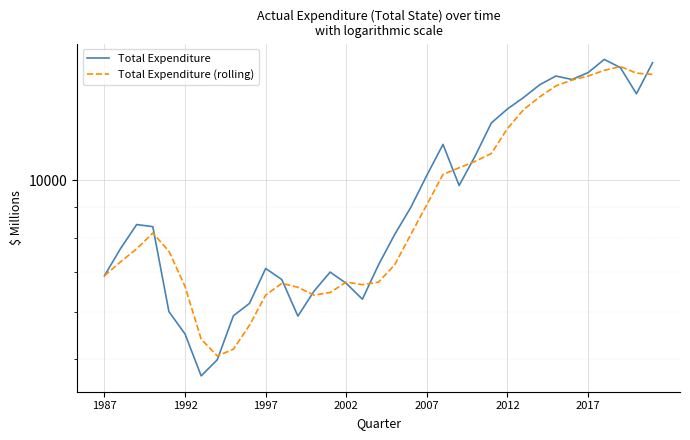

Is it true that Total Expenditure (rolling) equals 7592.0 at 2007?

True